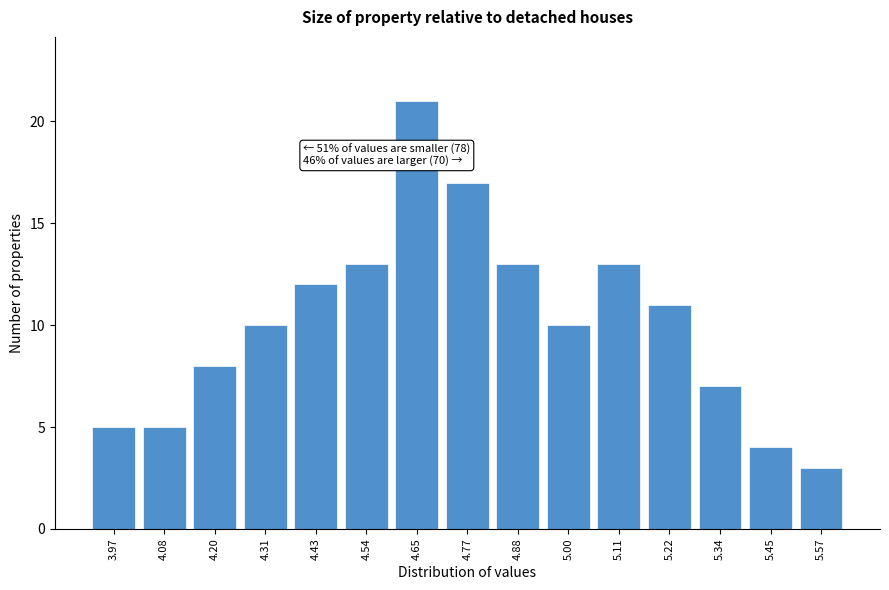

Reading left to right, list all the values displayed in this chart.

3.97=5	4.08=5	4.20=8	4.31=10	4.43=12	4.54=13	4.65=21	4.77=17	4.88=13	5.00=10	5.11=13	5.22=11	5.34=7	5.45=4	5.57=3